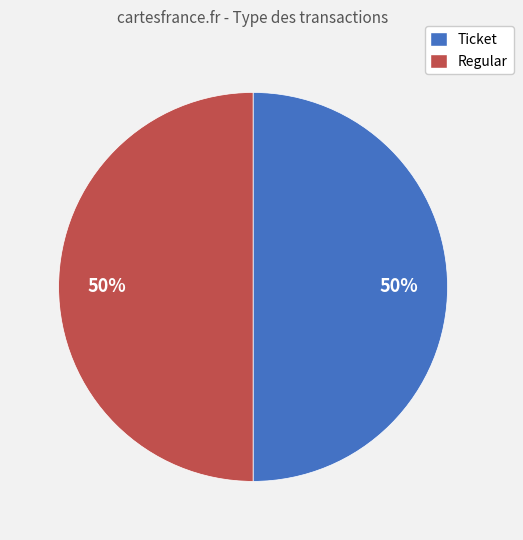

What is the ratio of the value at Ticket to the value at Regular?

1.0